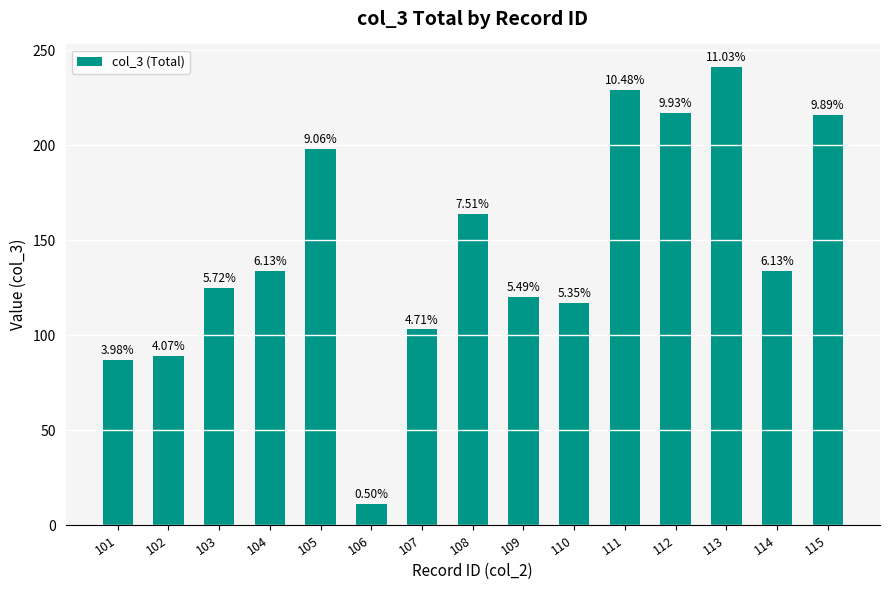

What is the average value?

146